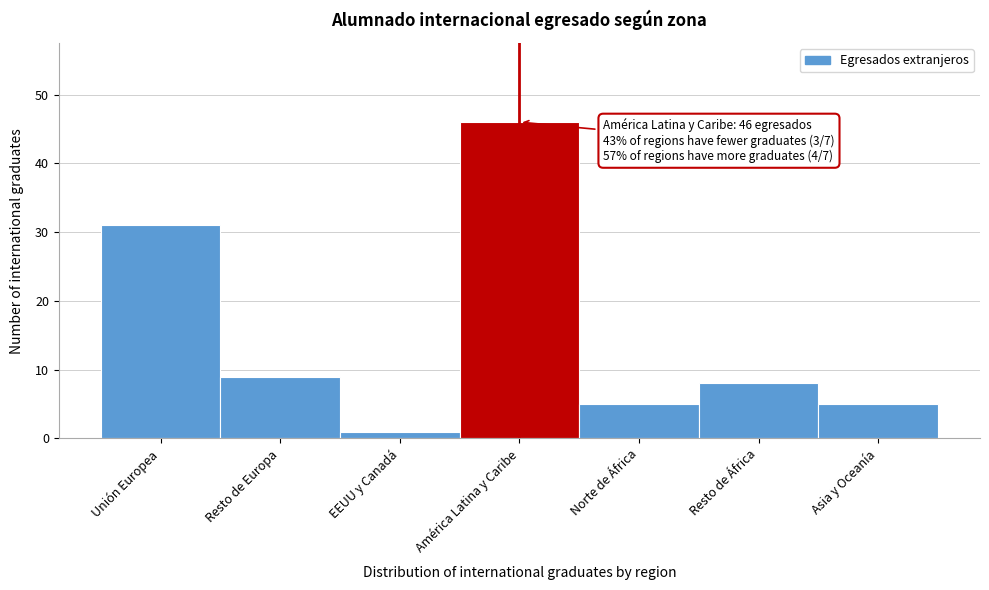

Reading left to right, extract all data points from this chart.

31	9	1	46	5	8	5